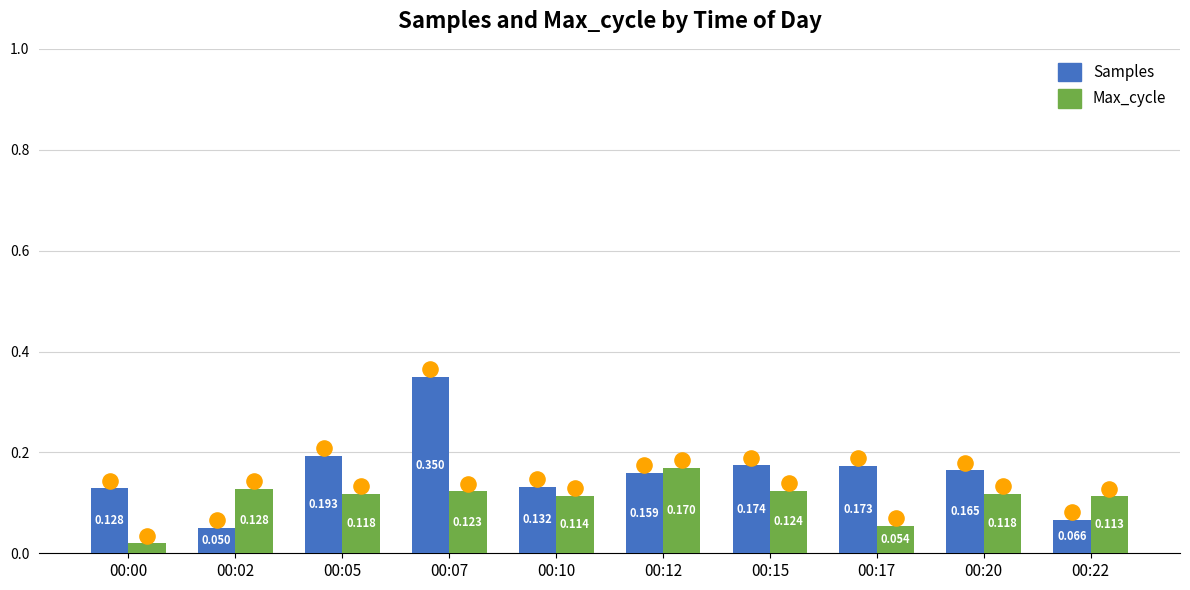

What is the total value across all series at 00:22?

0.2